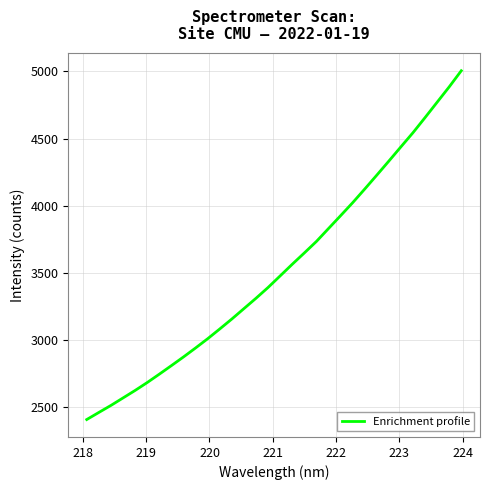

What is the smallest value displayed?

2406.3